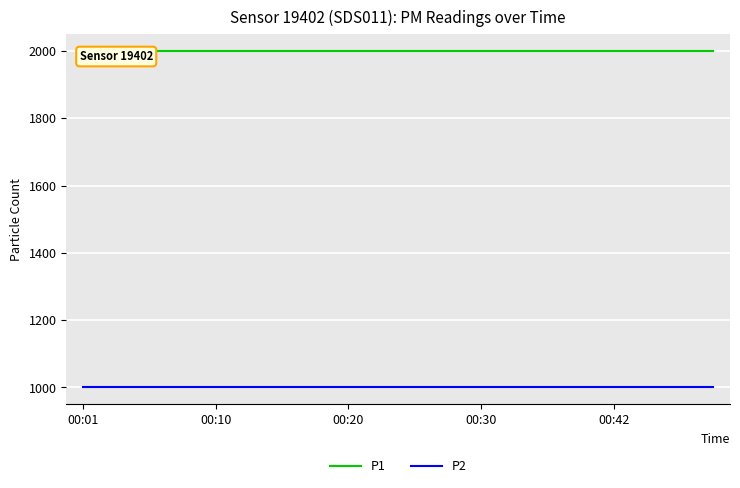

What is the label of the 16th point from the left?

15